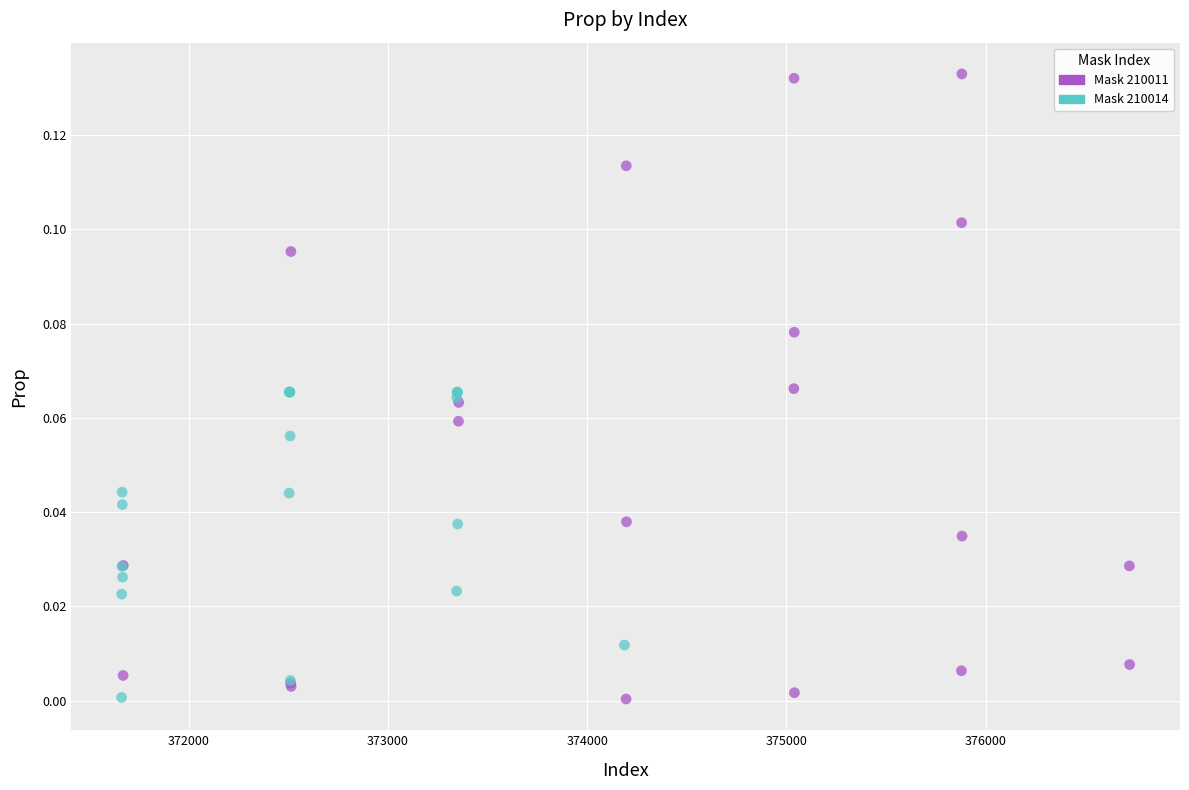

Which series has the widest spread of Y values?

Mask 210011